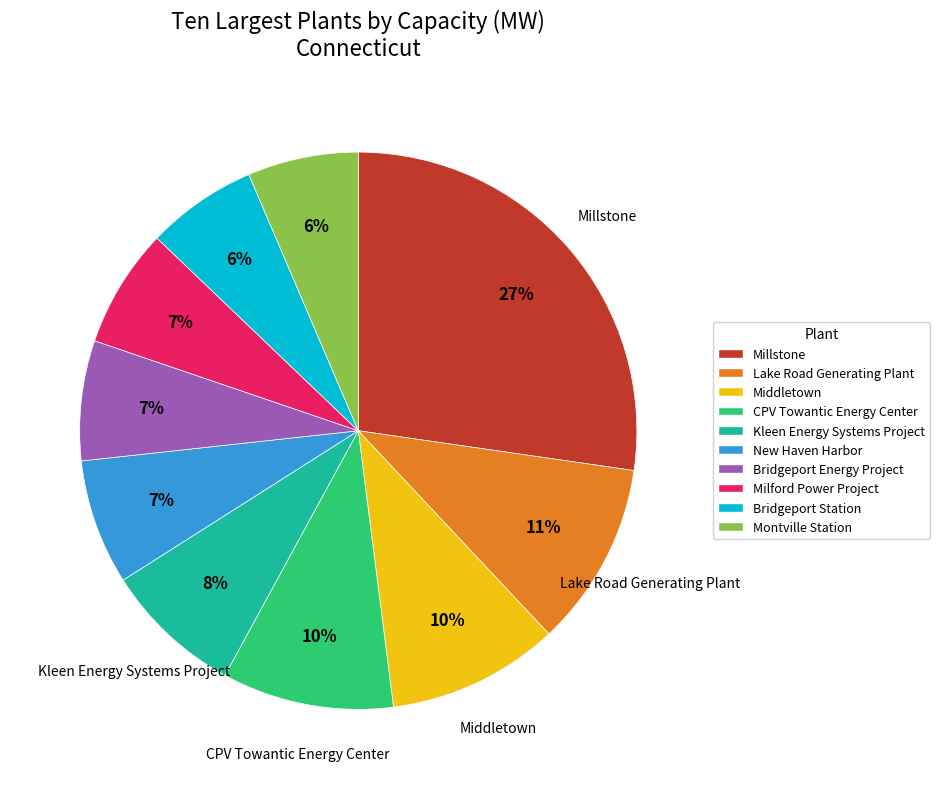

Is the sum of Middletown and New Haven Harbor greater than half?

No